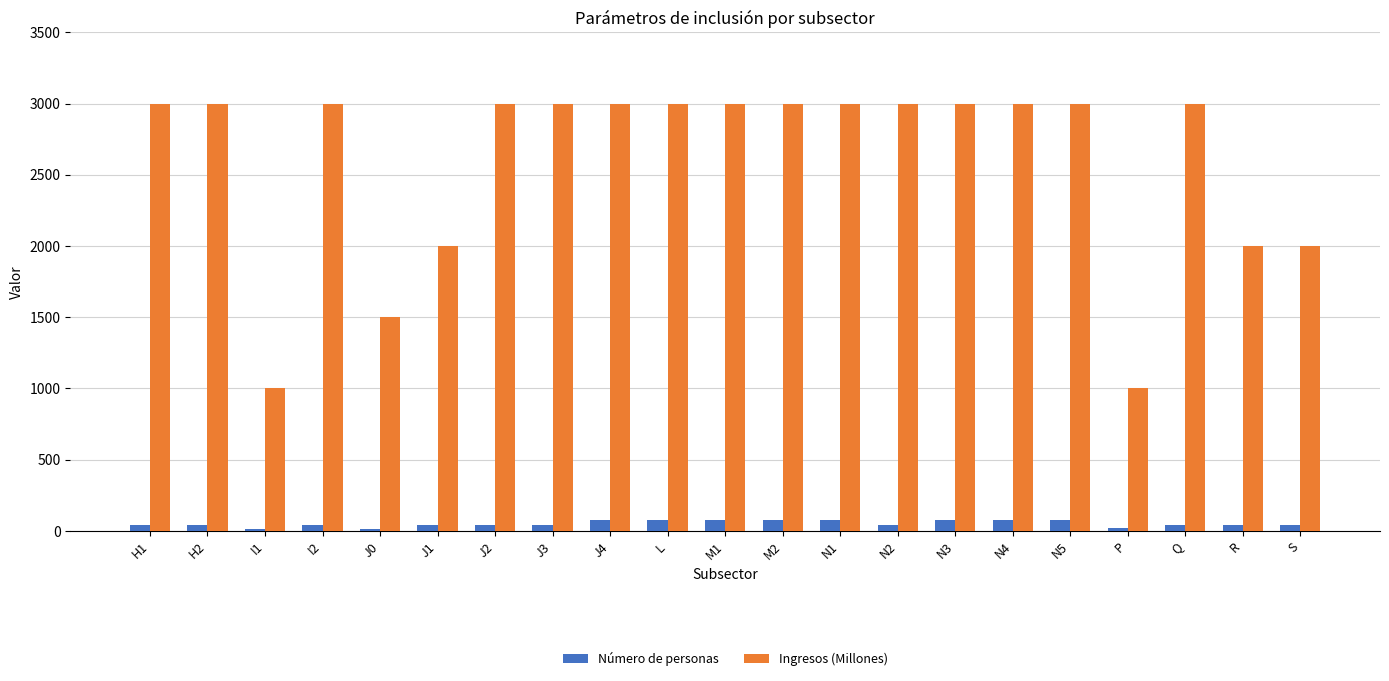

Which series has the largest total across all categories?

Ingresos (Millones)